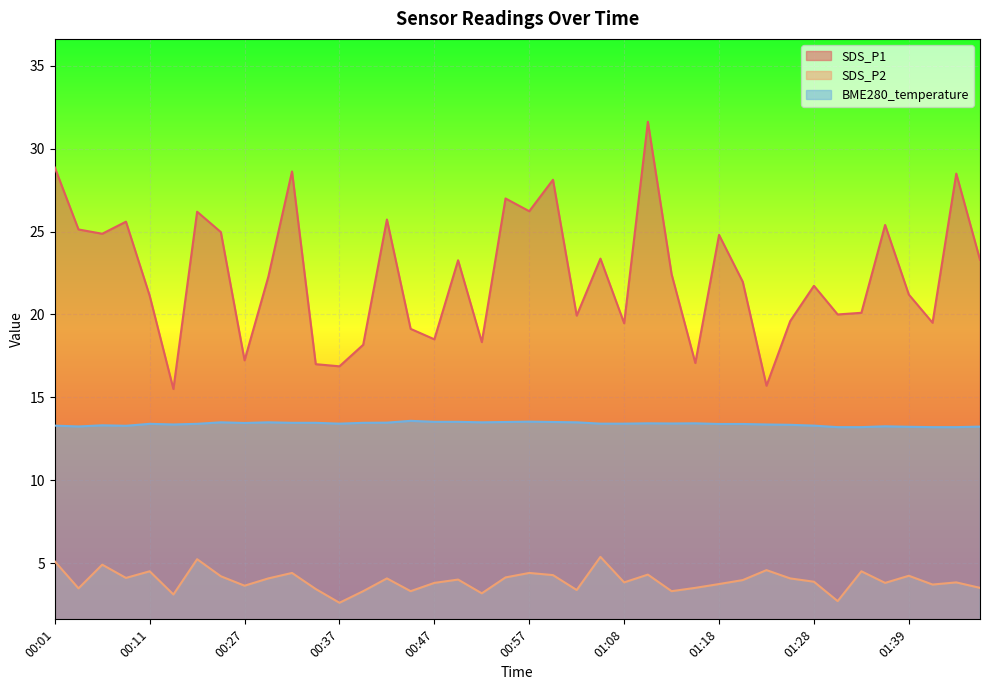

Which series has the largest range (max minus min)?

SDS_P1